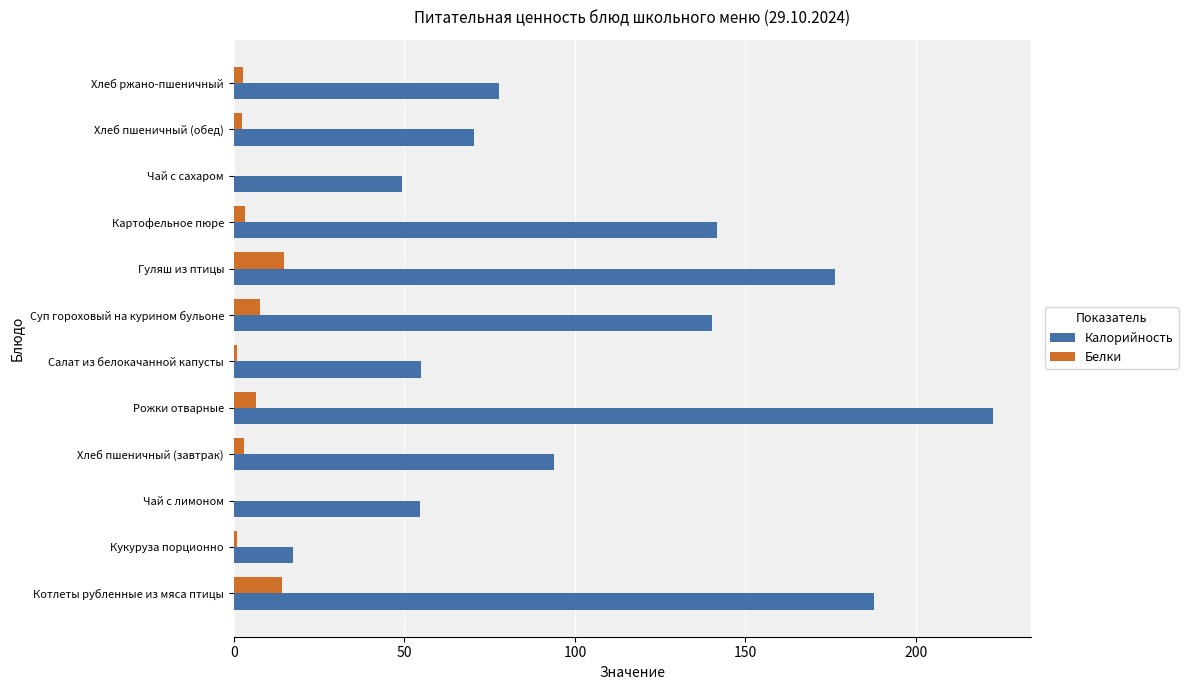

At which category is the sum across all series the highest?

Рожки отварные